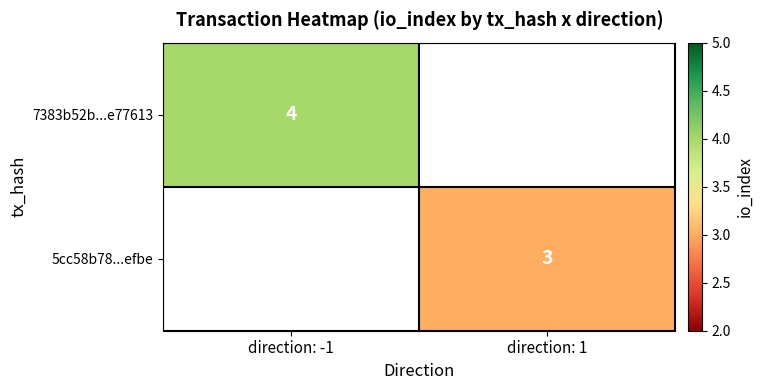

The 5cc58b78...efbe series shows 5 at direction: 1. True or false?

False